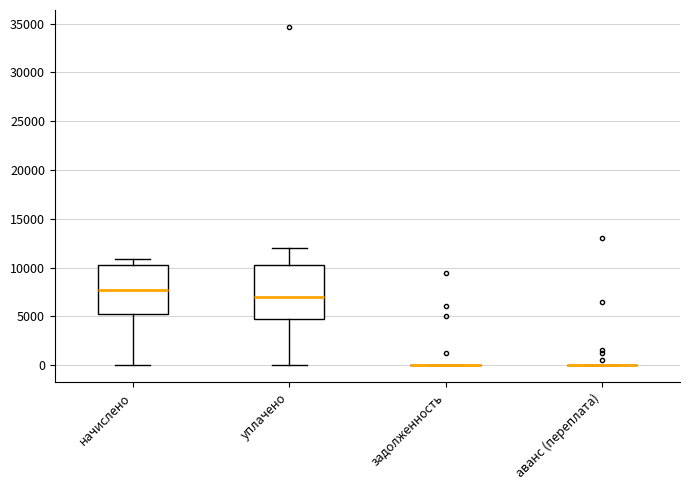

Where does the upper whisker of the box for уплачено end on the y-axis? The values are not printed on the chart, so give them approximately, as read against the axis.

12000